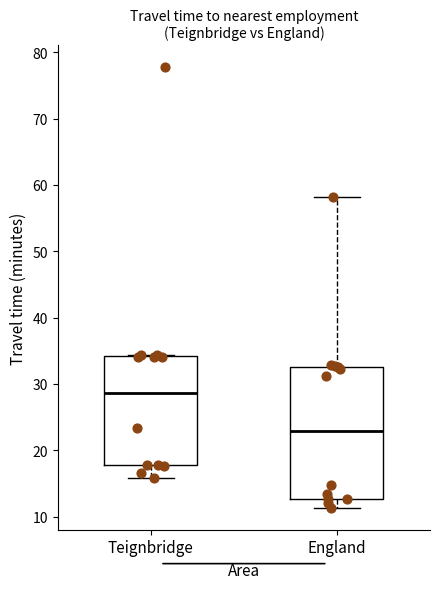

Where is the upper edge of the box for England on the y-axis? The values are not printed on the chart, so give them approximately, as read against the axis.

33